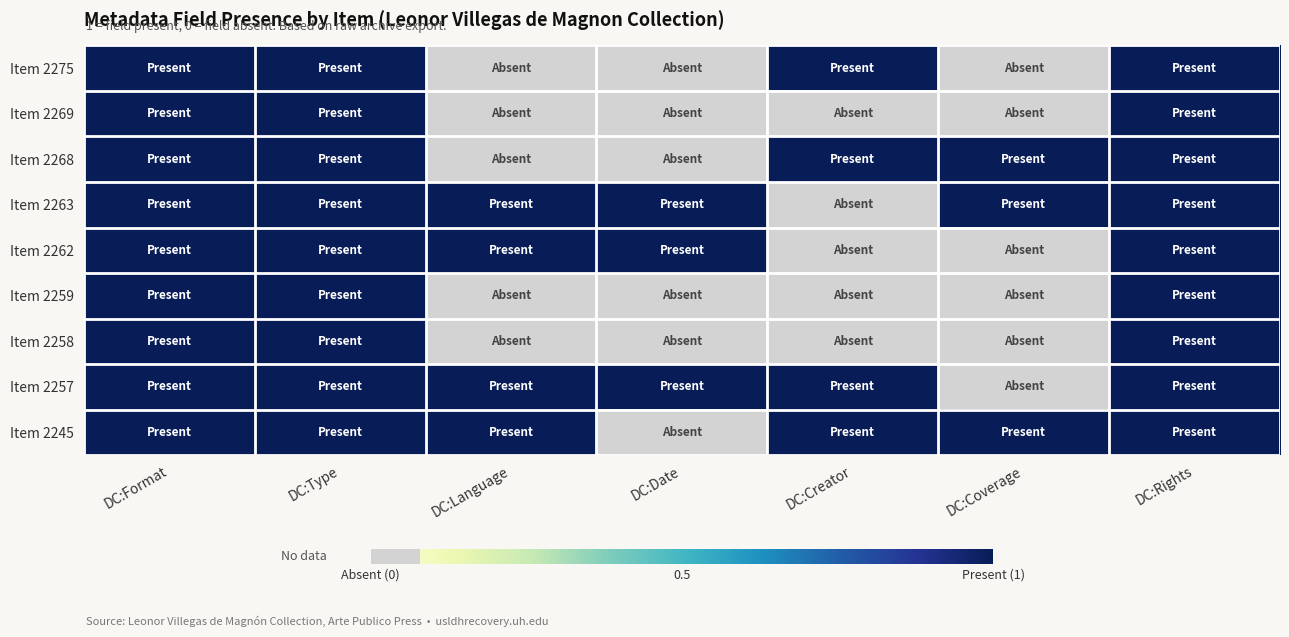

What is the total value across all series at DC:Coverage?

3